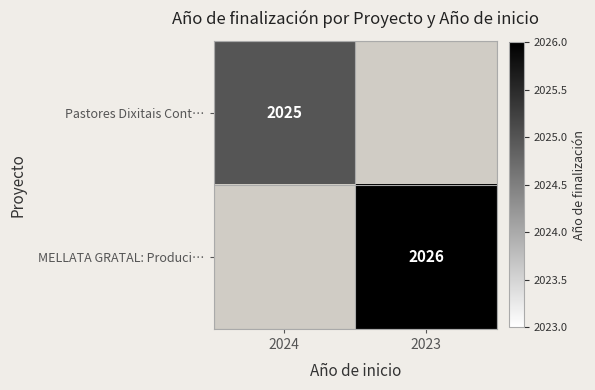

At how many categories does at least one series exceed 307?

2